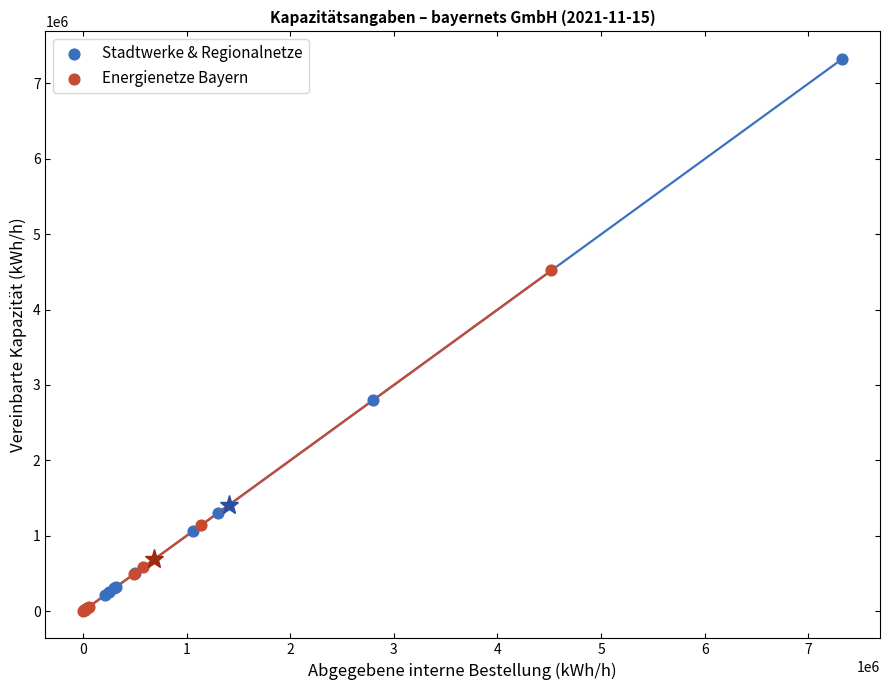

Which series reaches the maximum Y coordinate?

Stadtwerke & Regionalnetze